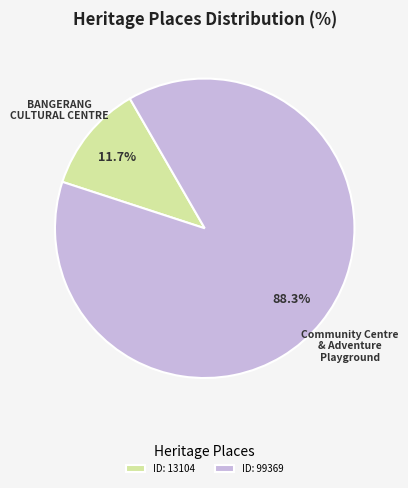

Which has a higher value, ID: 13104 or ID: 99369?

ID: 99369